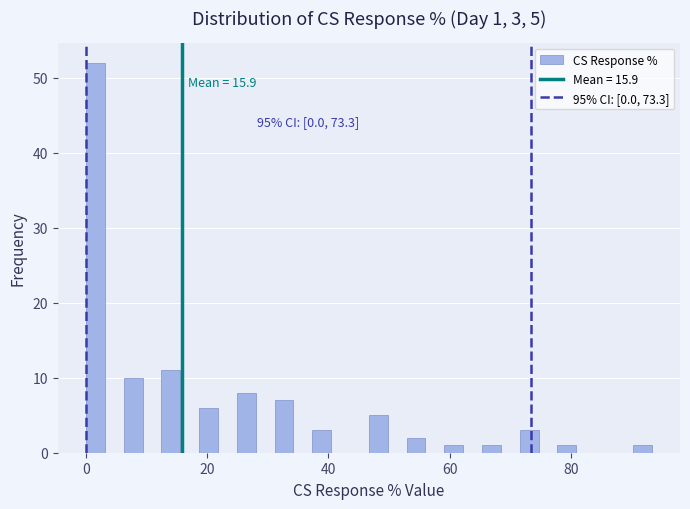

Read against the x-axis, roughly where is the centre of the tallest bar?

2